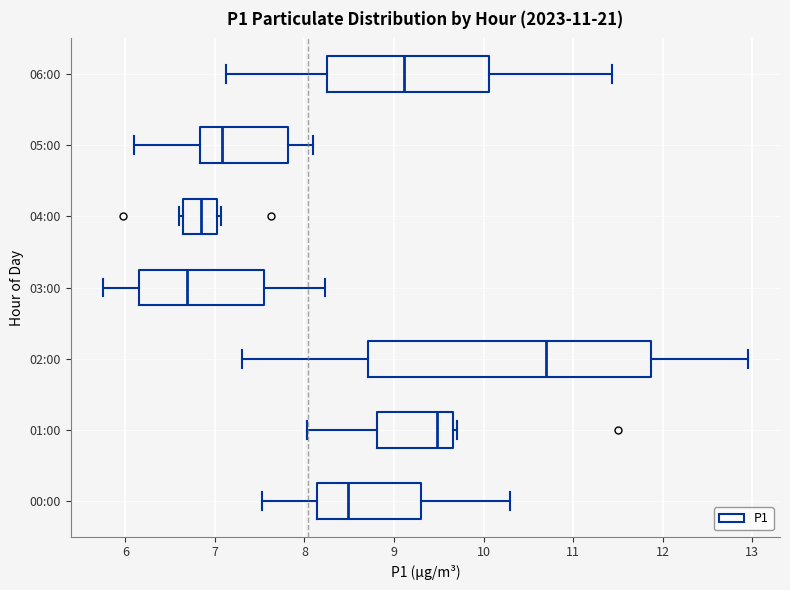

Reading bottom to top, read every box against the x-axis: the position of its median line, the range the box covers, and the ends of its whiskers. The values are not printed on the chart, so give them approximately, as read against the axis.

00:00: median 8.5, box 8.1 to 9.3, whiskers 7.5 to 10.3
01:00: median 9.5, box 8.8 to 9.7, whiskers 8.0 to 9.7 (just right of the box's right edge)
02:00: median 10.7, box 8.7 to 11.9, whiskers 7.3 to 13.0
03:00: median 6.7, box 6.2 to 7.6, whiskers 5.8 to 8.2
04:00: median 6.8, box 6.6 to 7.0, whiskers 6.6 (just left of the box's left edge) to 7.1
05:00: median 7.1, box 6.8 to 7.8, whiskers 6.1 to 8.1
06:00: median 9.1, box 8.3 to 10.1, whiskers 7.1 to 11.4